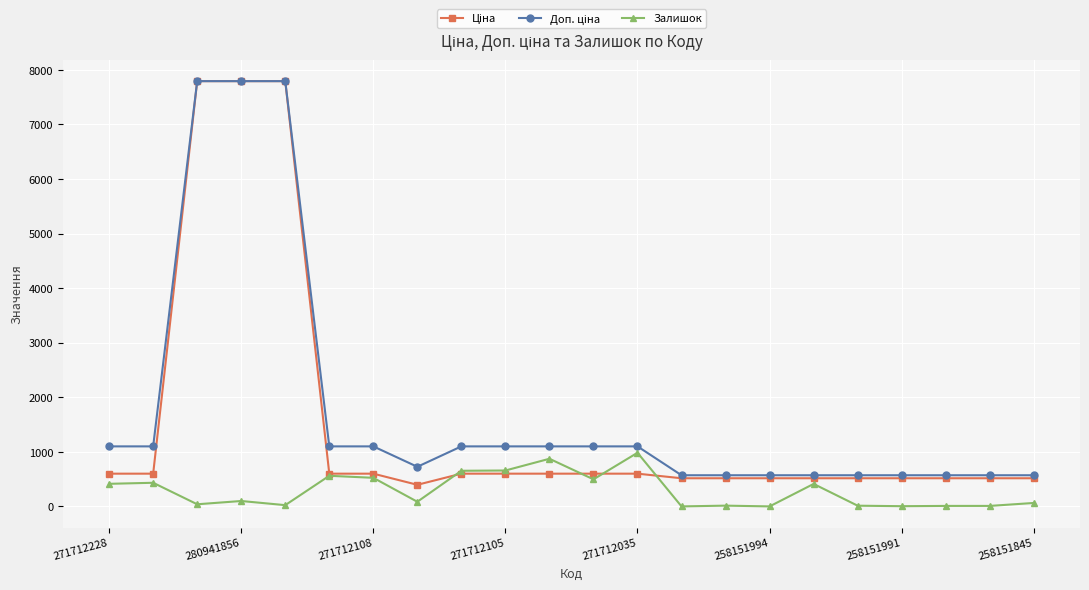

At how many categories does at least one series exceed 1974?

3